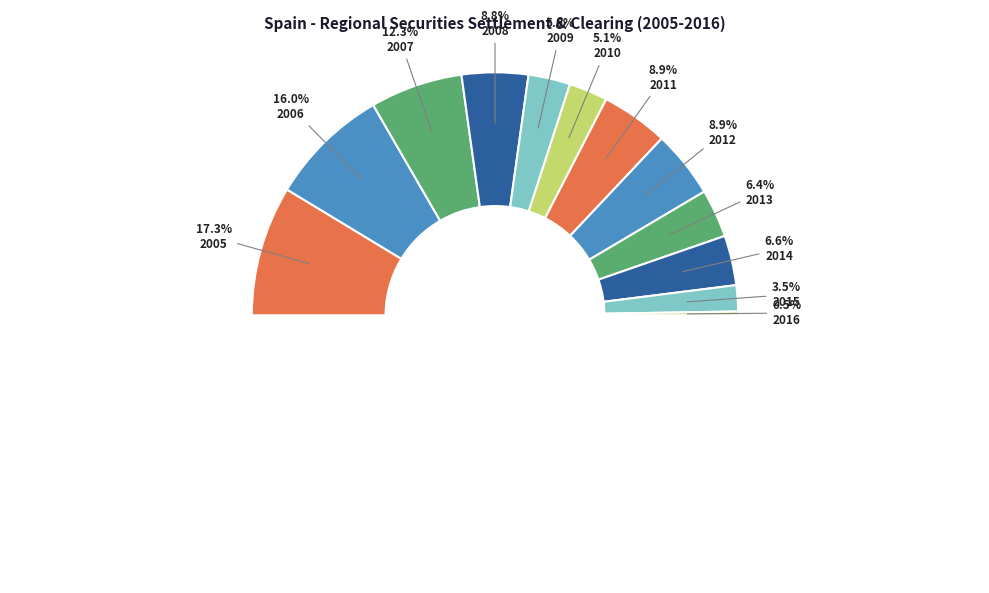

Does any single category account for the majority?

No